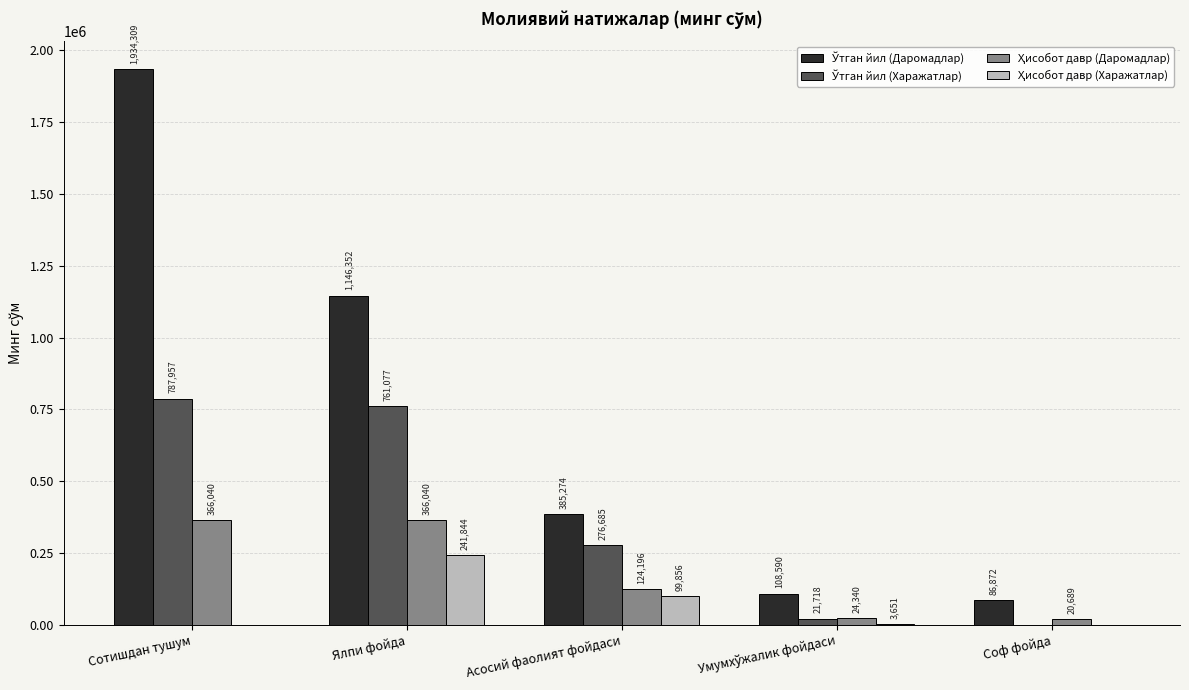

At which category is the sum across all series the highest?

Сотишдан тушум